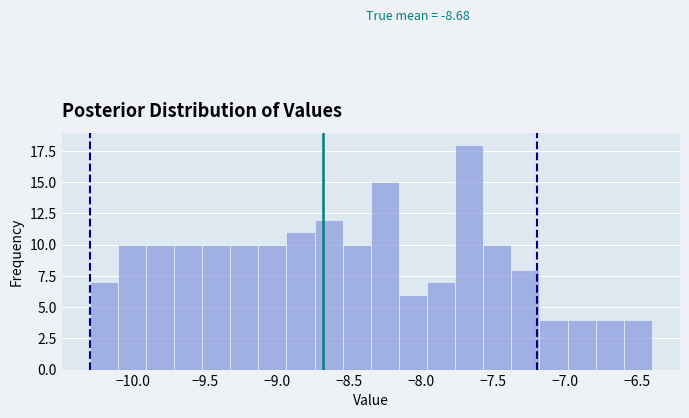

Read against the x-axis, roughly where is the centre of the tallest bar?

-7.65